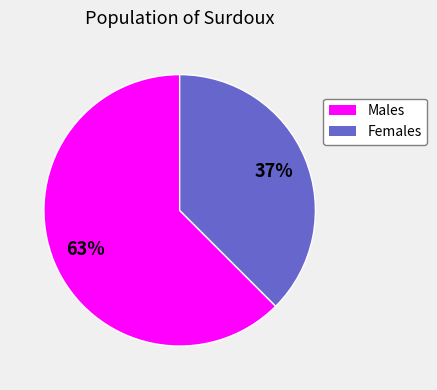

Does any single category account for the majority?

Yes